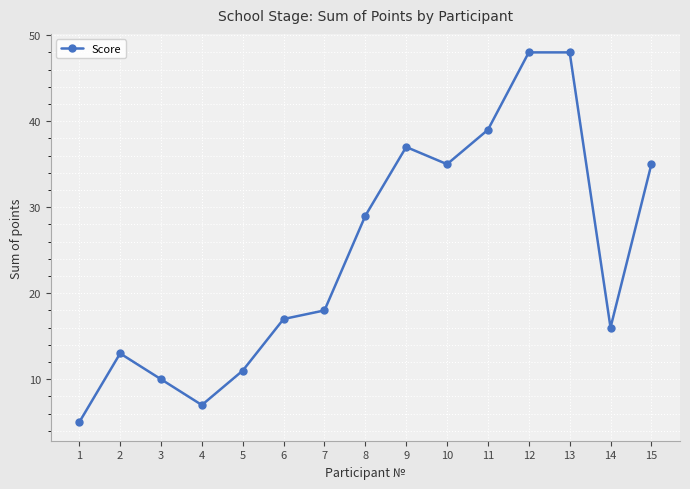

What is the average value?

25